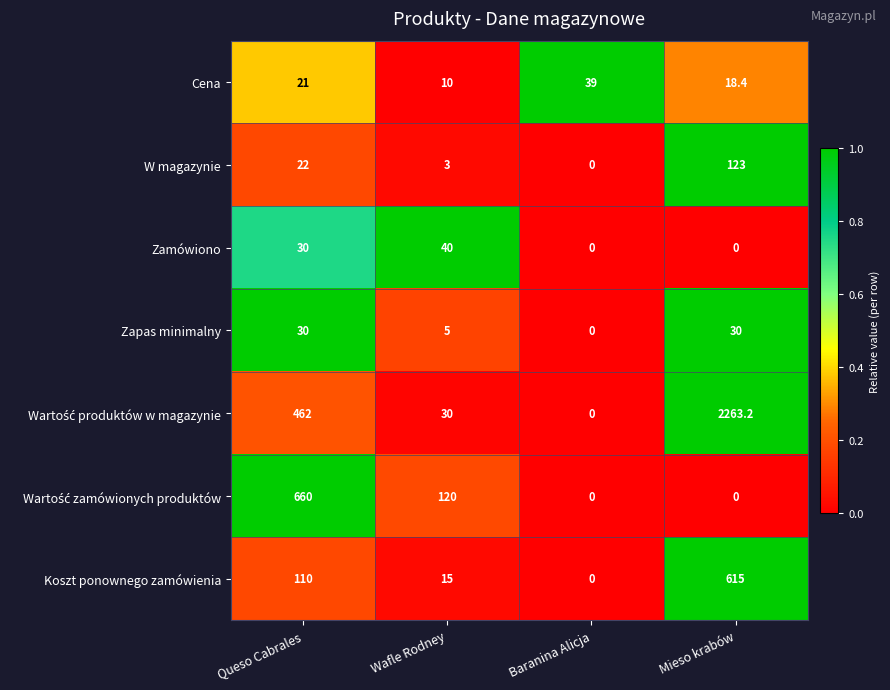

How many values in the Cena series are below 21?

2